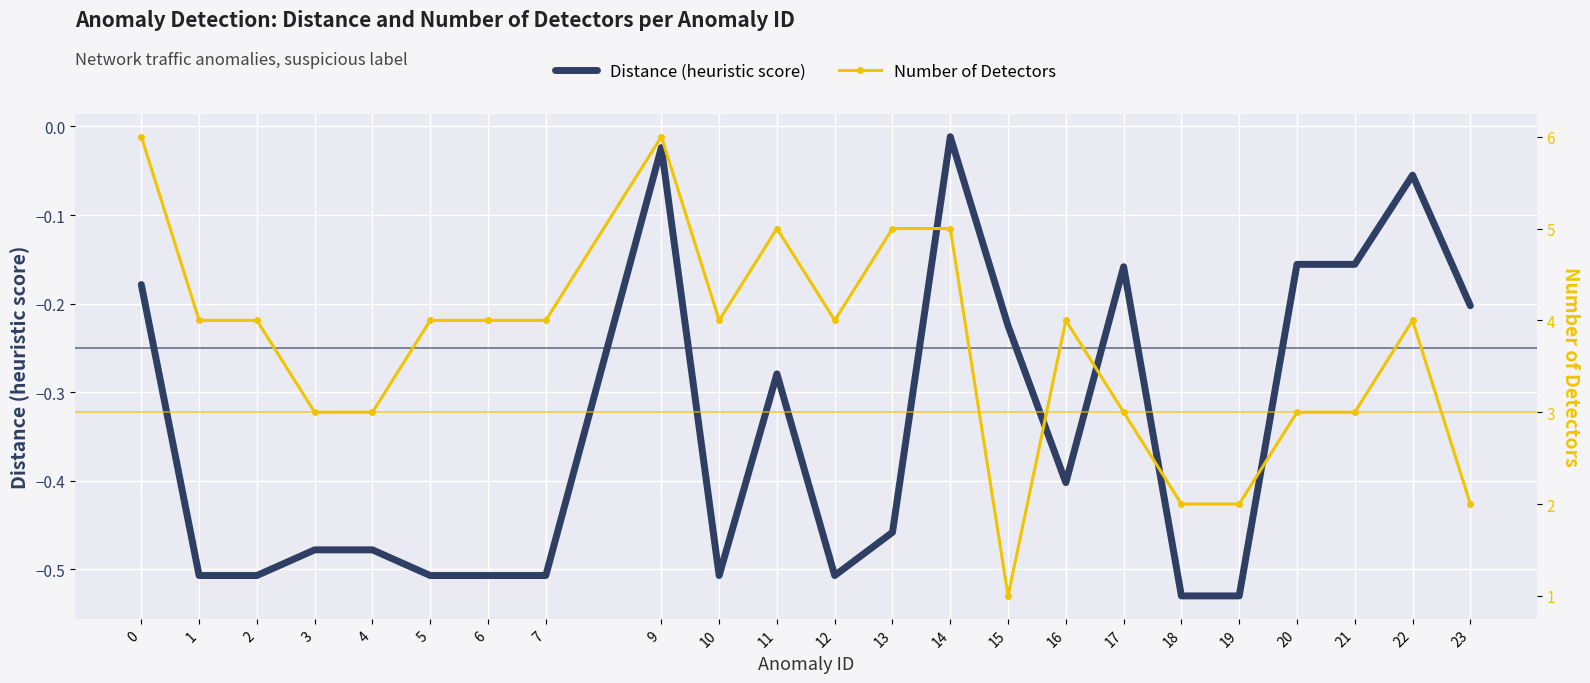

At how many categories does at least one series exceed 5?

2